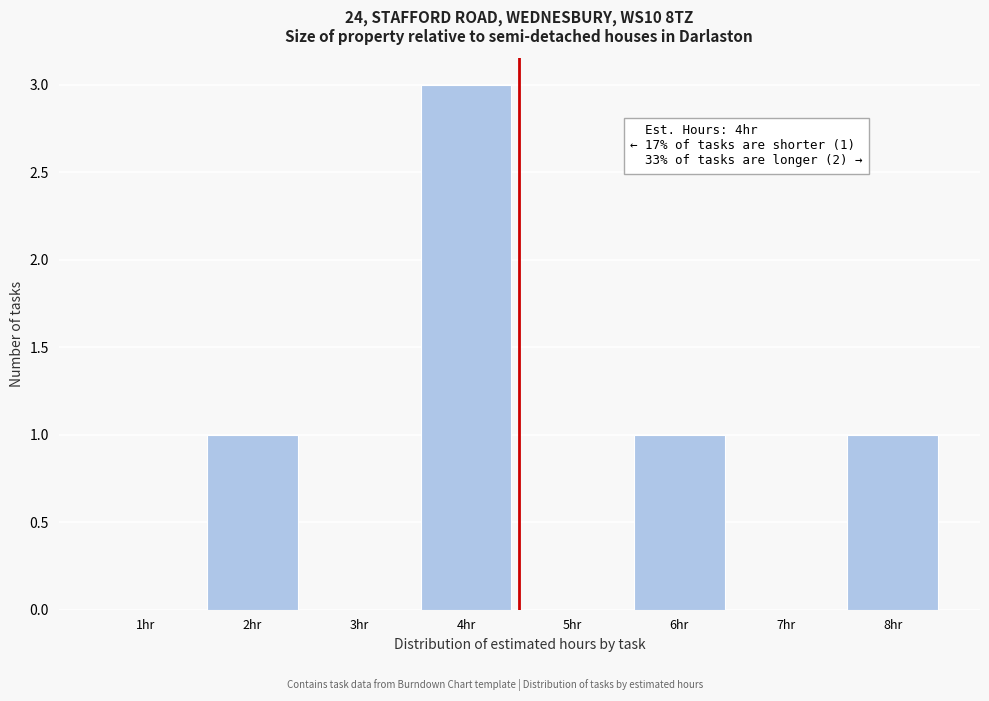

Which range on the x-axis has the tallest bar?

3.5 to 4.5